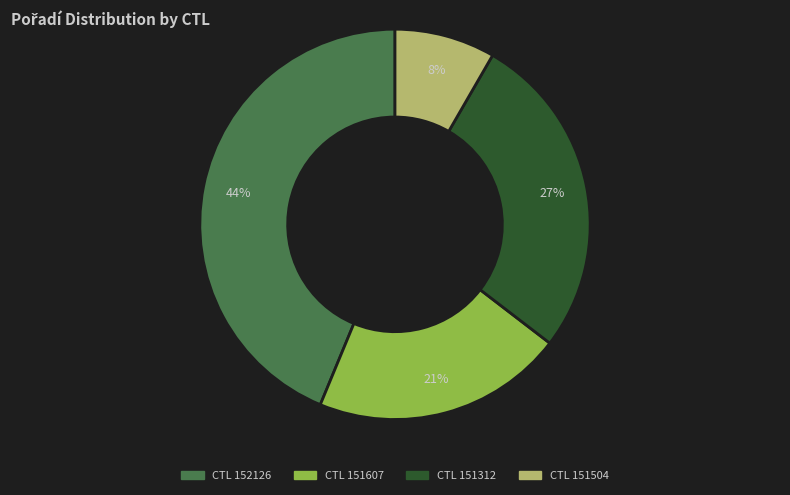

To the nearest percent, what is the average slice percentage?

25%